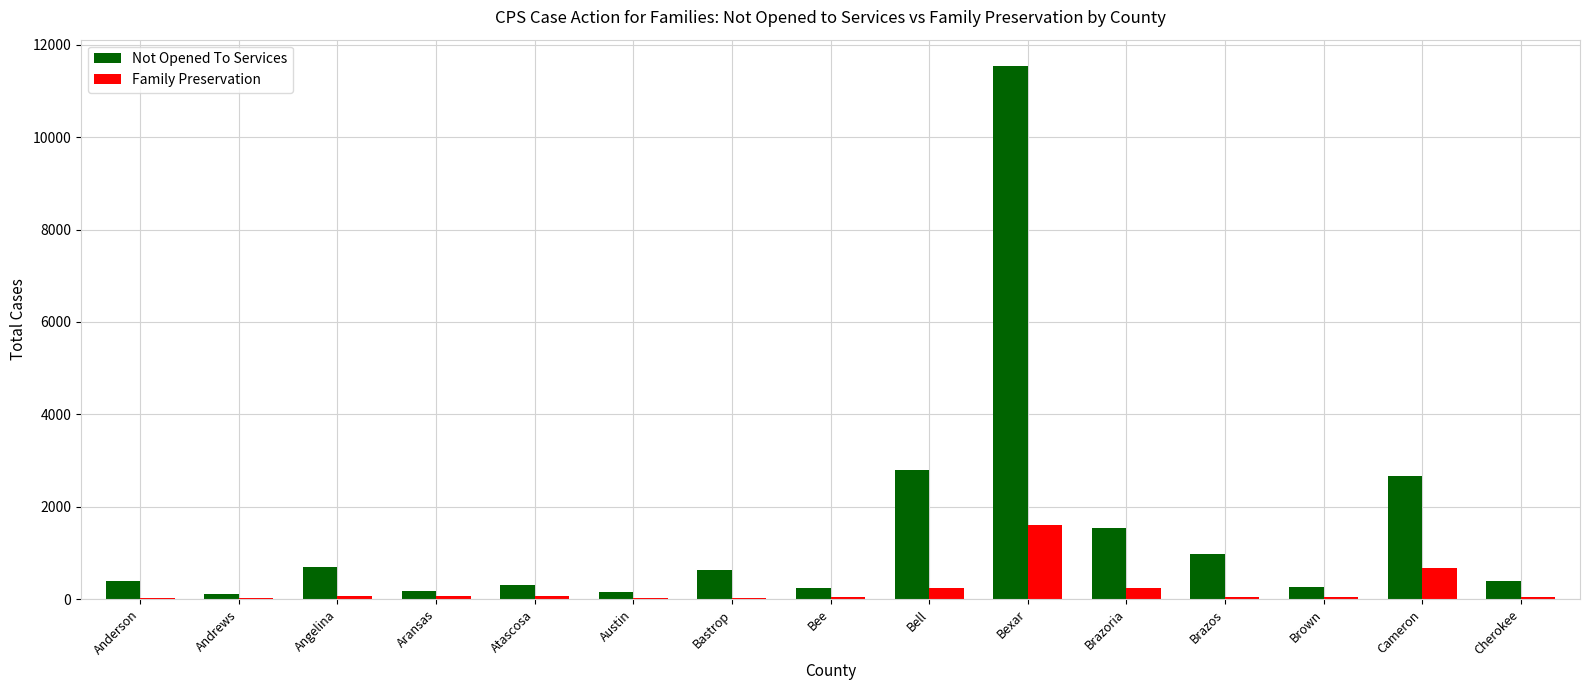

What is the sum of all Not Opened To Services values?

22849